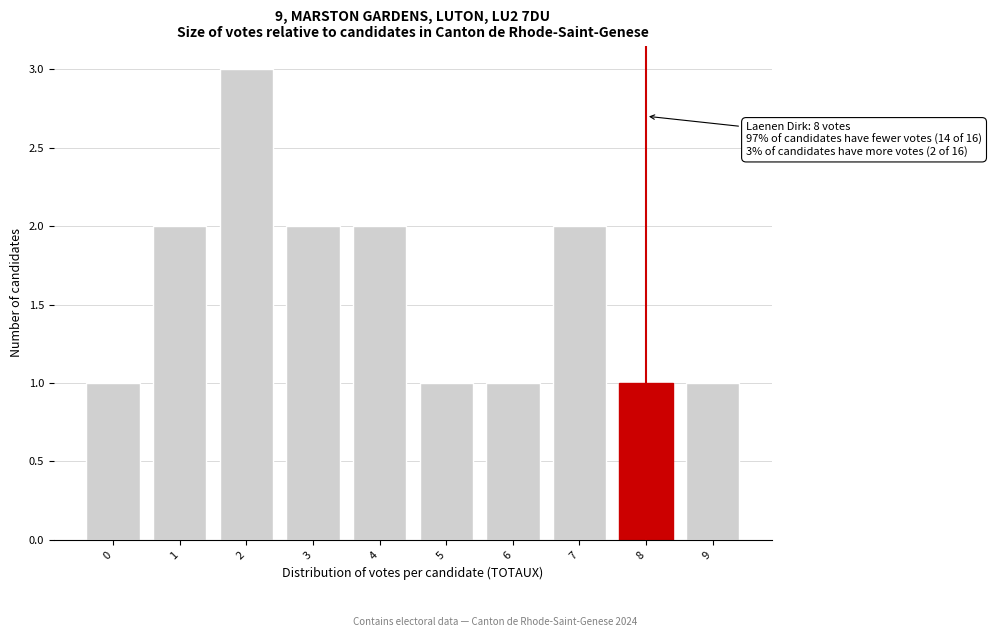

Over which range of the x-axis is the bar tallest?

1.5 to 2.5